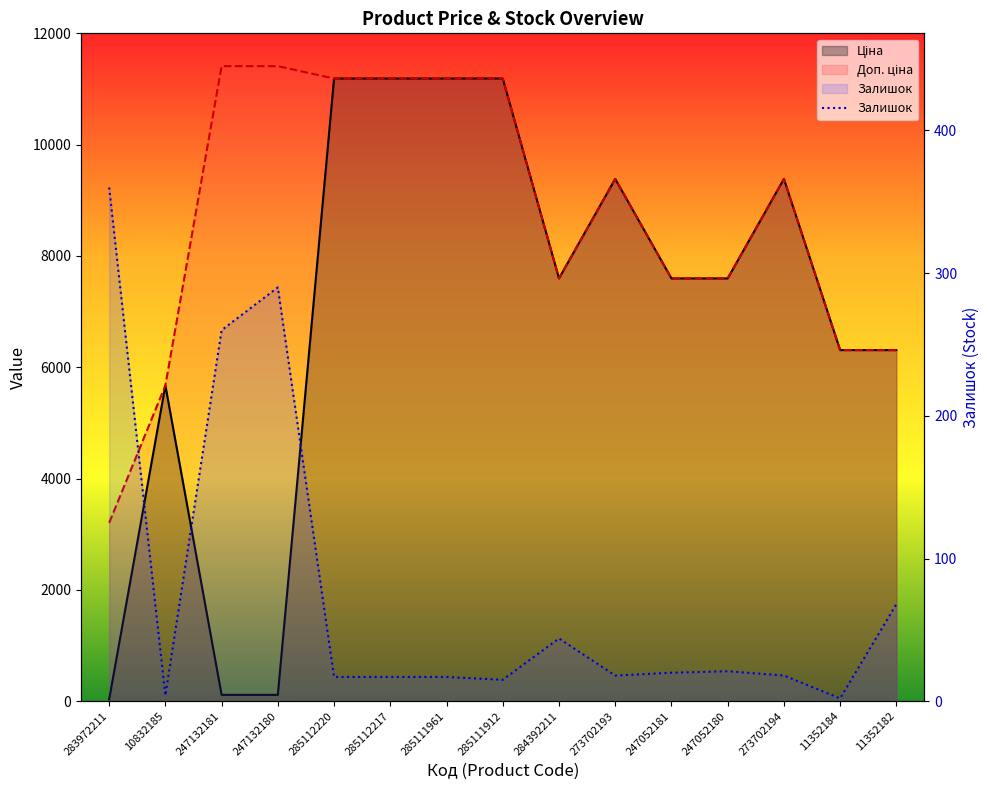

What is the average value of the Ціна series?

6990.8